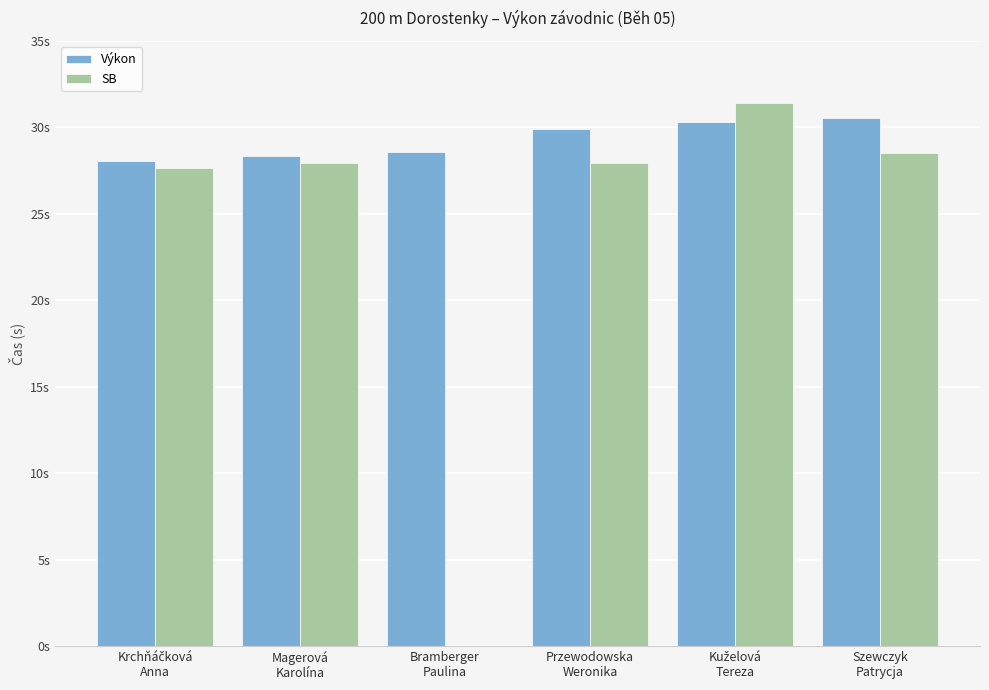

Is it true that SB equals 28.5 at Szewczyk
Patrycja?

True